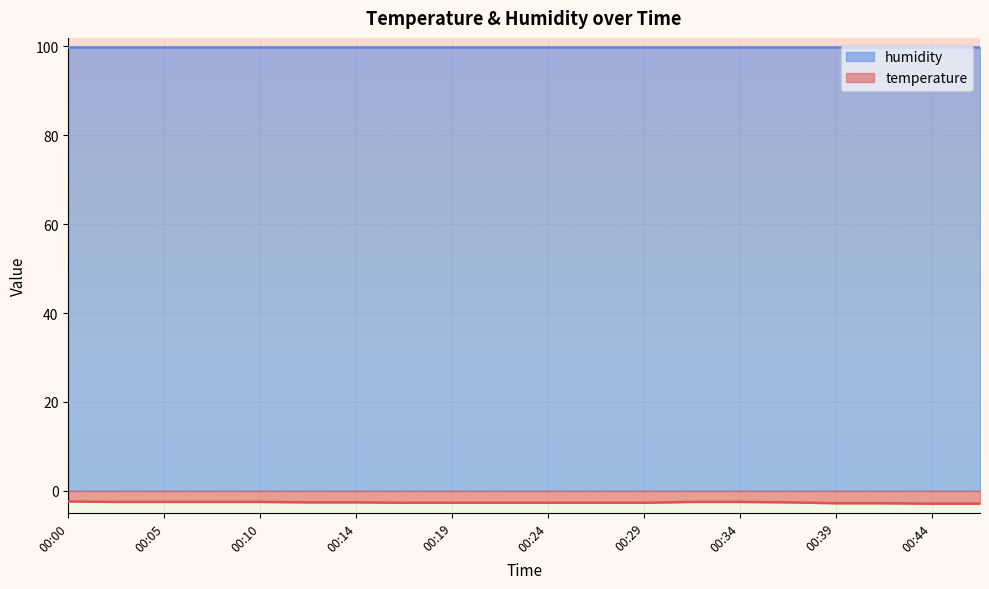

What is the smallest value displayed?

-2.9